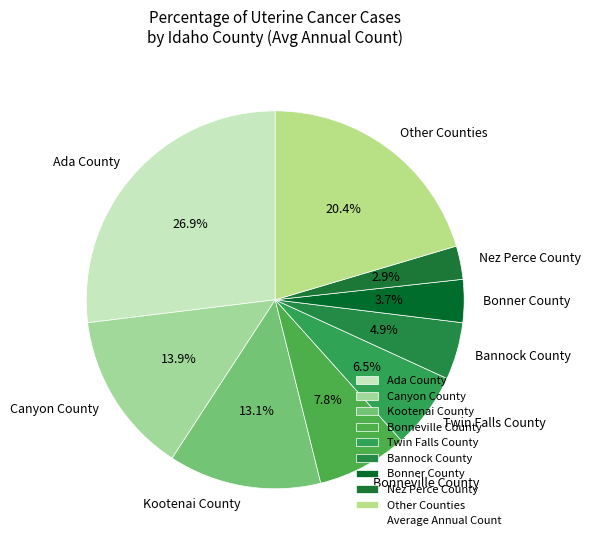

How many slices are in this pie chart?

9